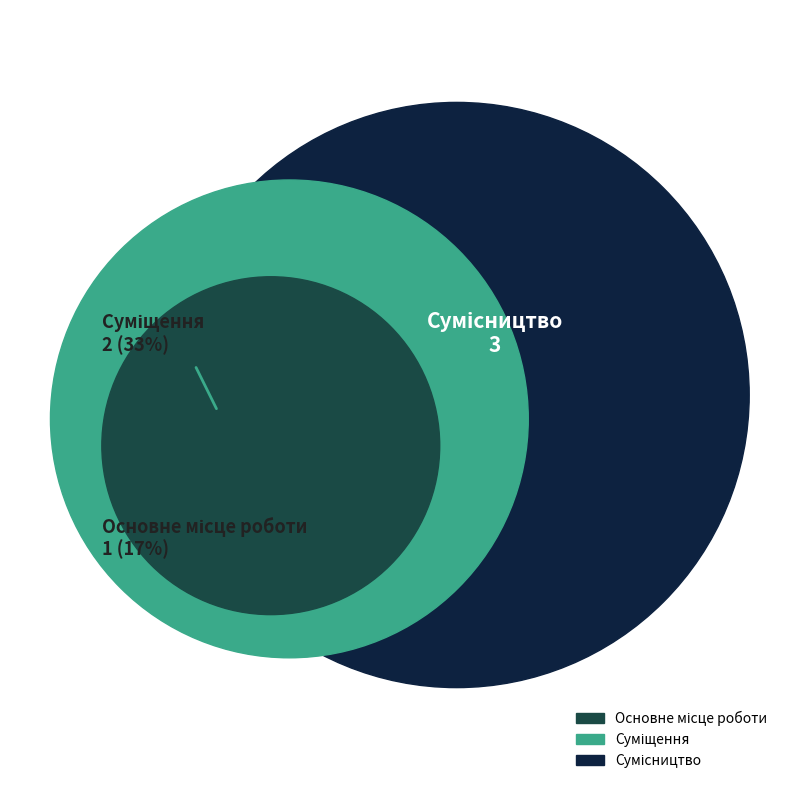

What is the ratio of the value at Суміщення to the value at Основне місце роботи?

2.0